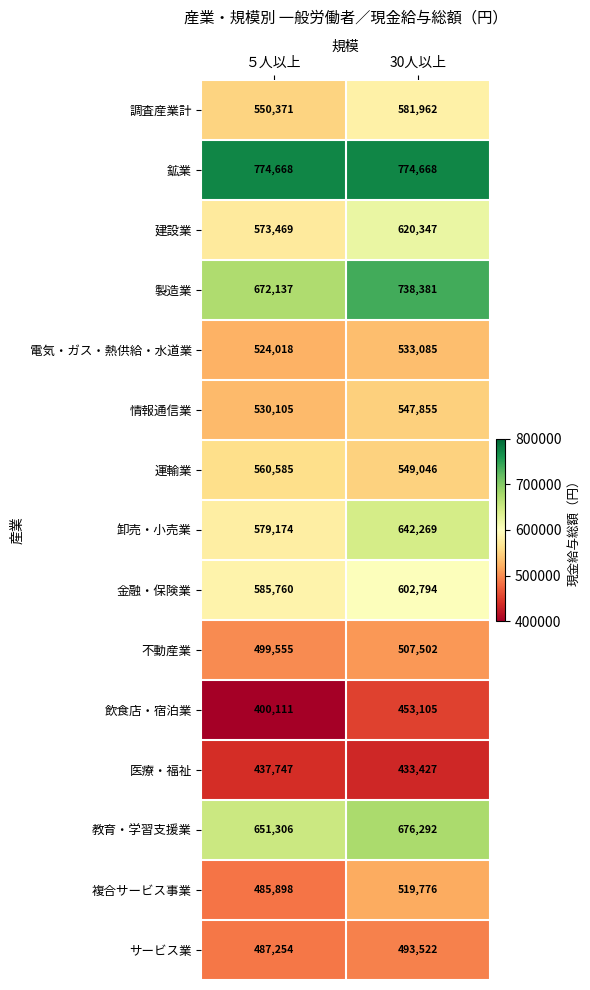

At how many categories does at least one series exceed 474324?

2